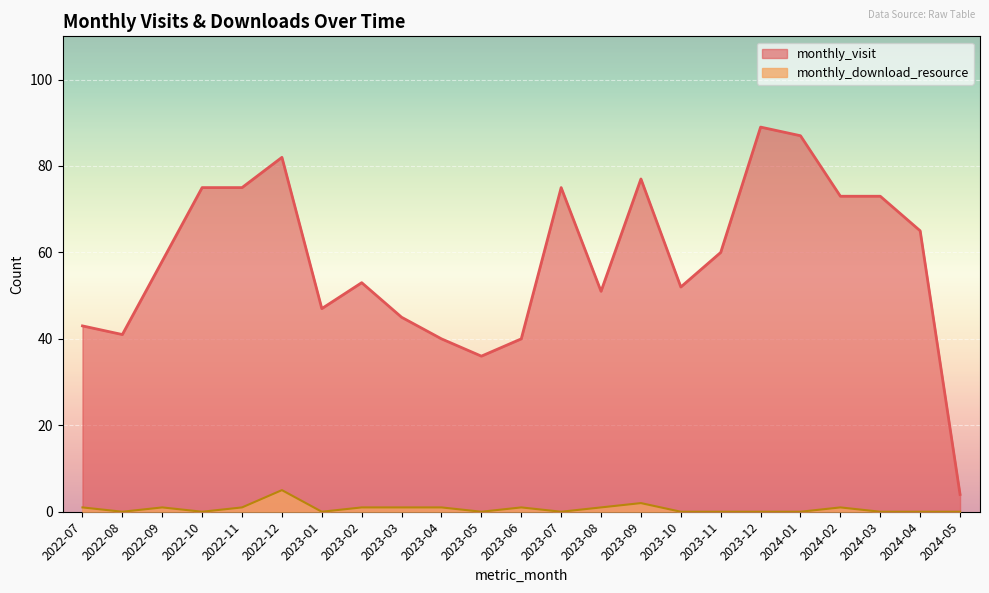

Which label corresponds to the largest value in the chart?

2023-12